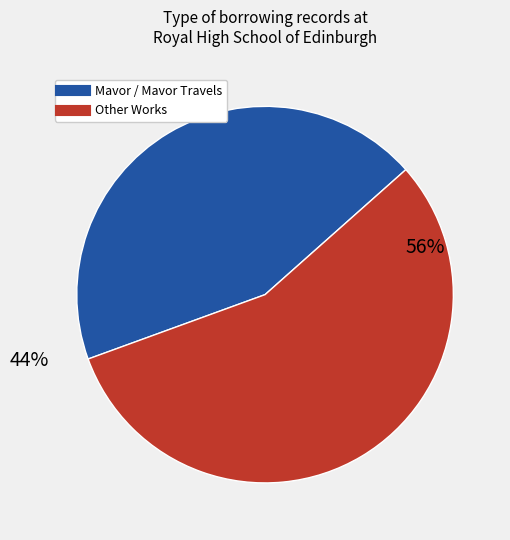

Does any single category account for the majority?

Yes